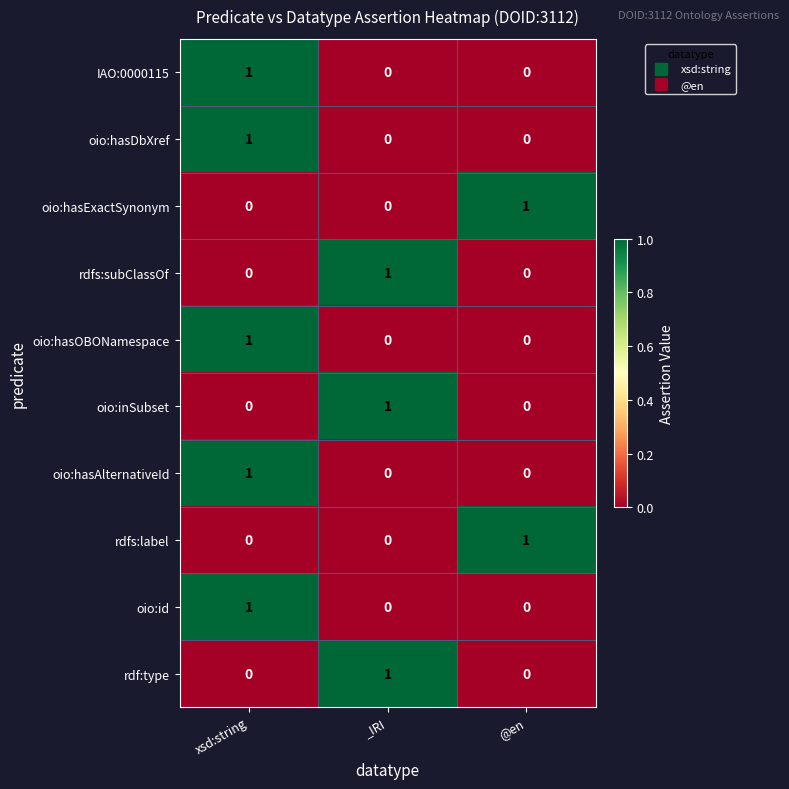

At which category is the sum across all series the highest?

xsd:string